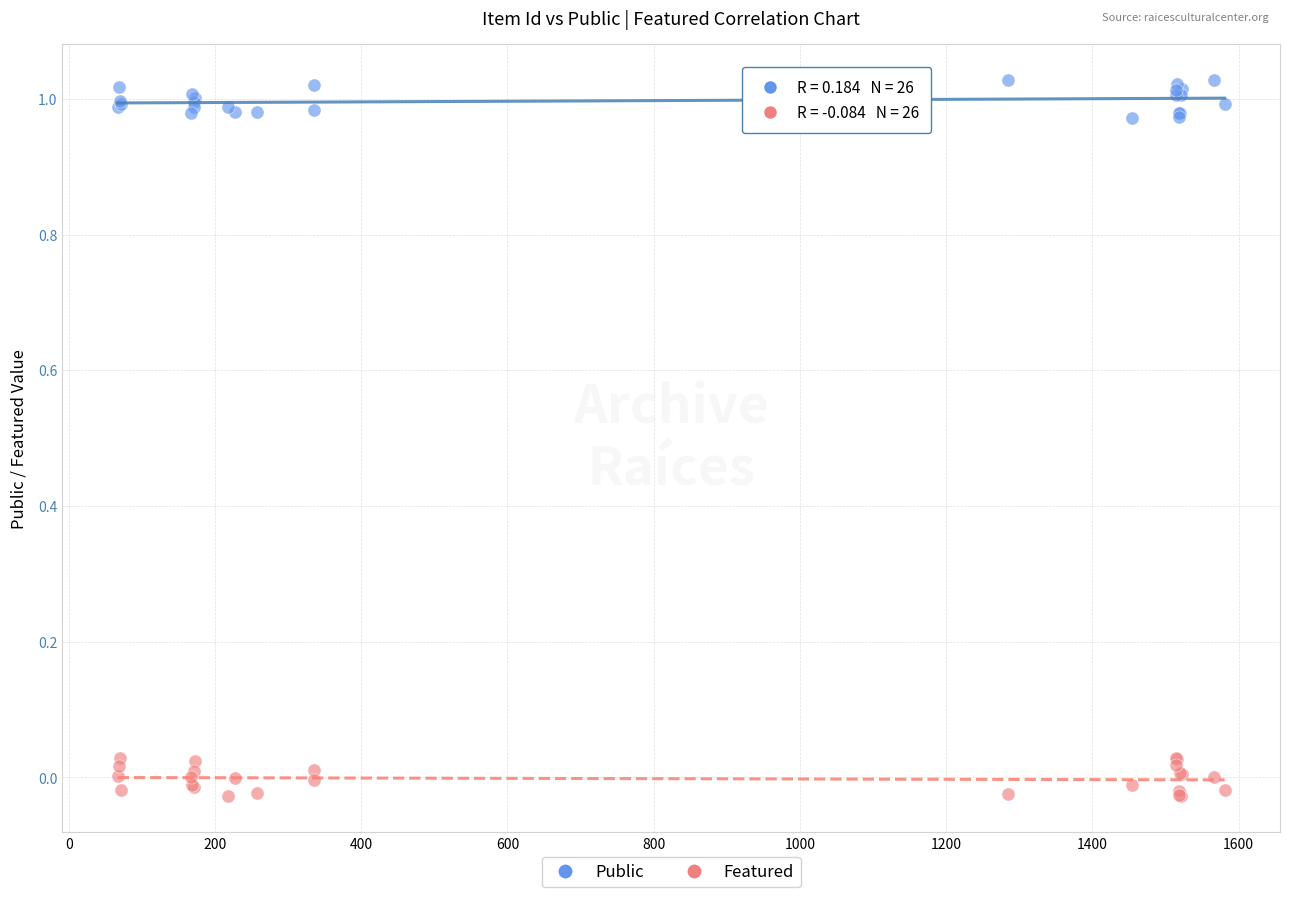

What is the X range (max minus min) for the scatter plot?

1514.0